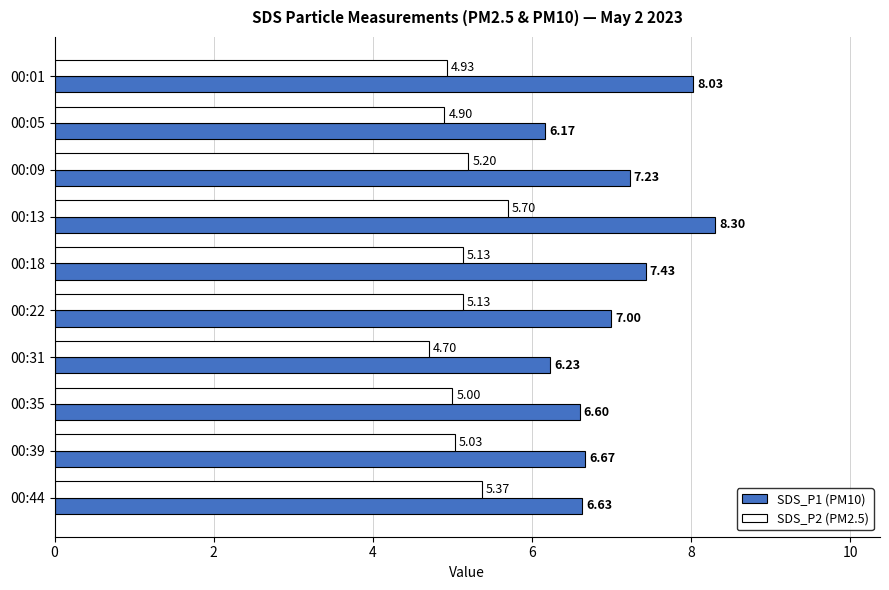

What are all the series names shown in the legend?

SDS_P1 (PM10), SDS_P2 (PM2.5)